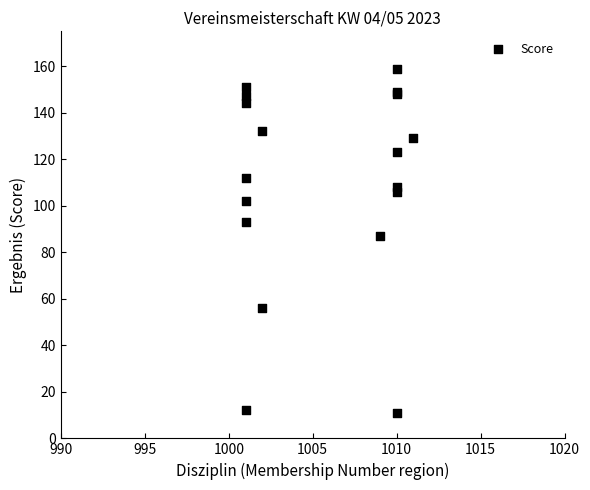

What Y value in the scatter plot is closest to 85?

87